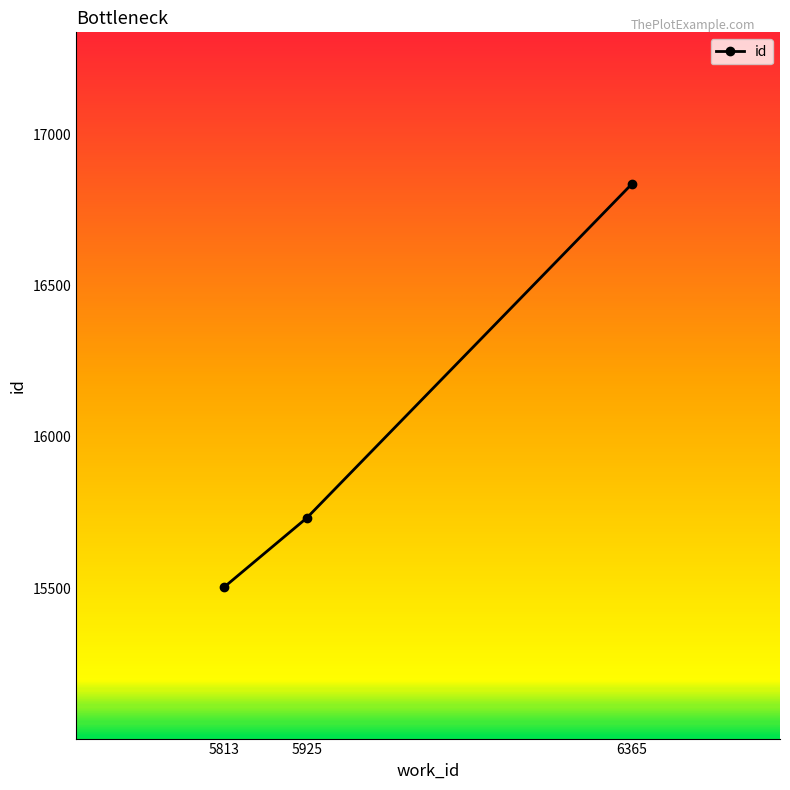

Reading left to right, what are all the values shown in this chart?

15503	15732	16836